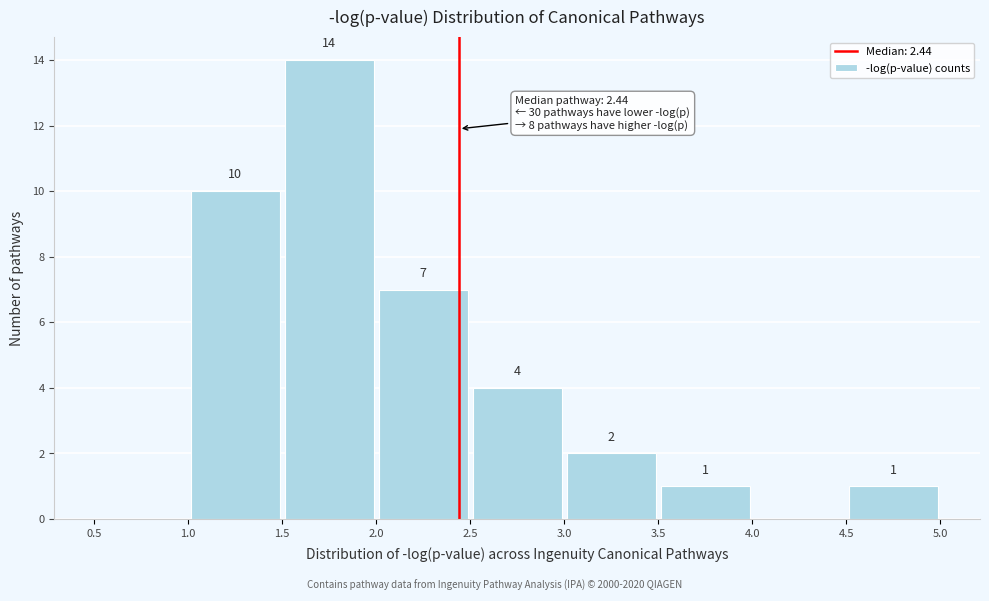

Which range on the x-axis has the tallest bar?

1.5 to 2.0